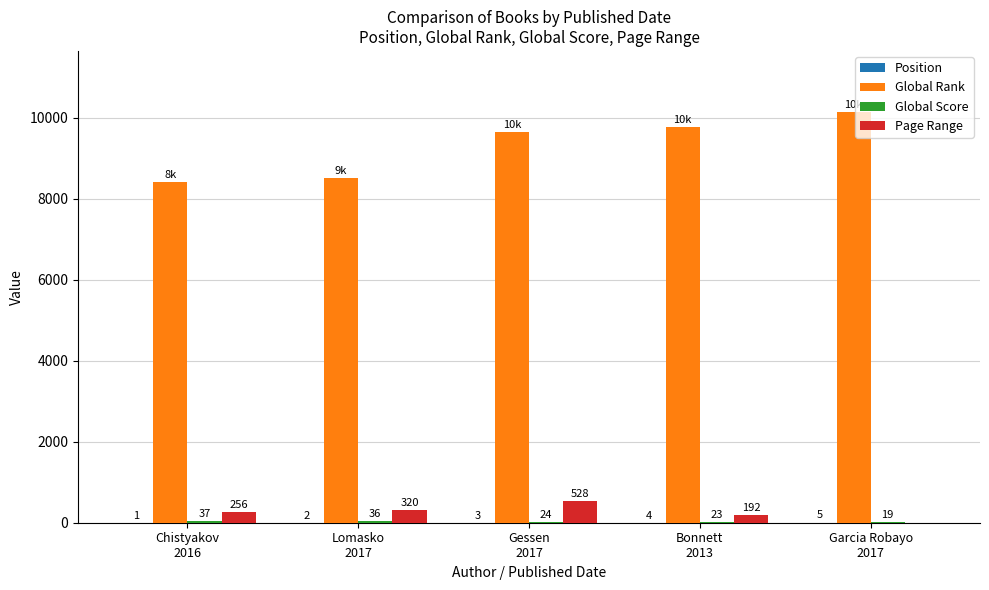

Which series has the largest total across all categories?

Global Rank